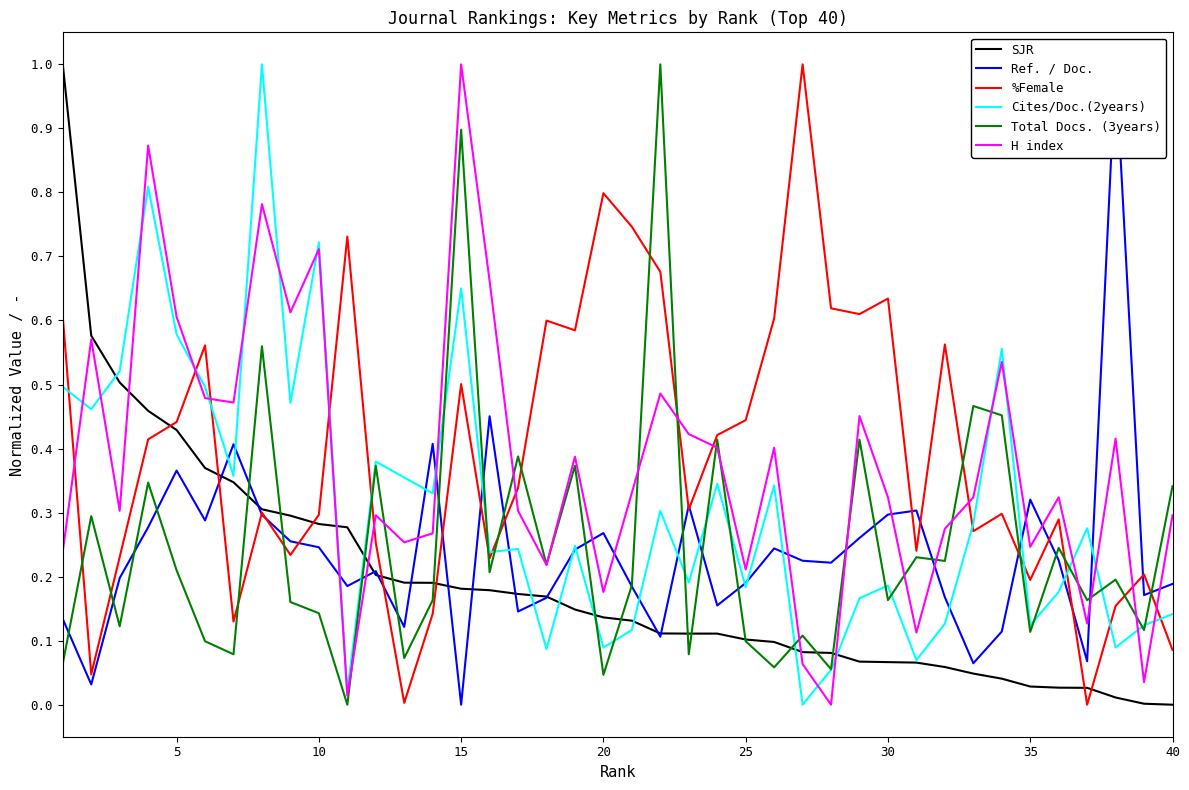

Which series has the largest total across all categories?

%Female